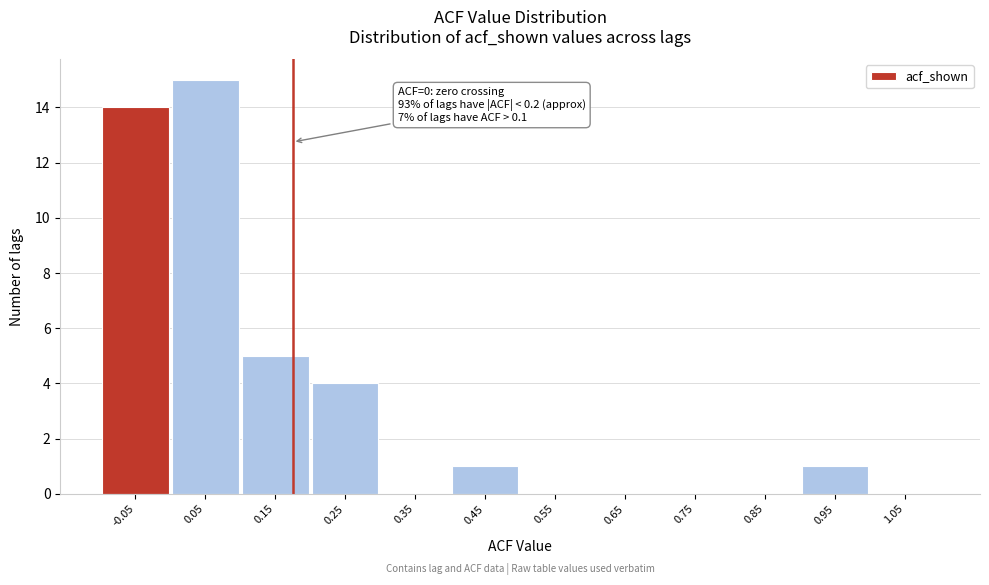

Which range on the x-axis has the tallest bar?

0.0 to 0.1